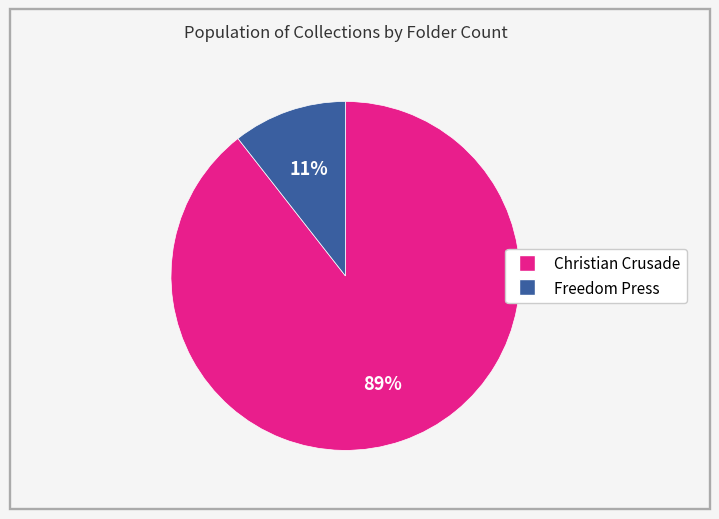

To the nearest percent, what portion does Freedom Press represent?

11%